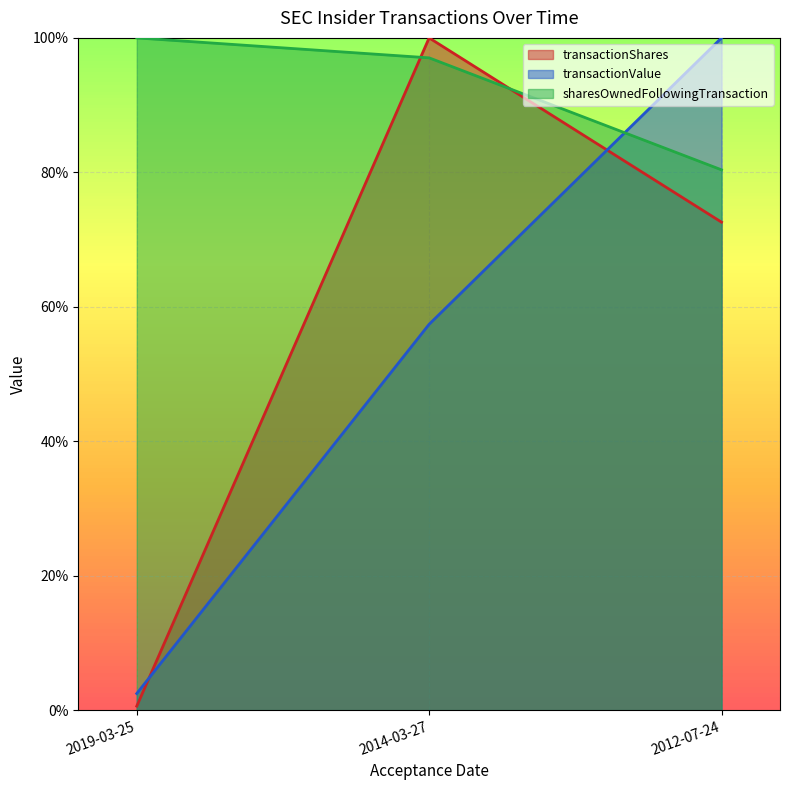

At how many categories does at least one series exceed 0?

3